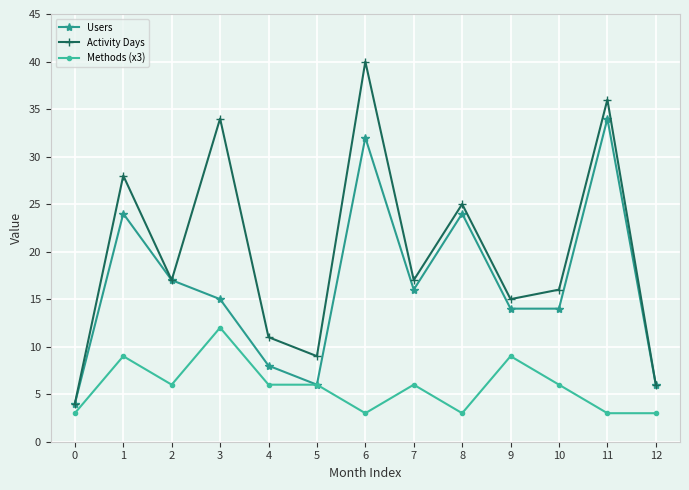

Where does the Activity Days series first go above 17?

1